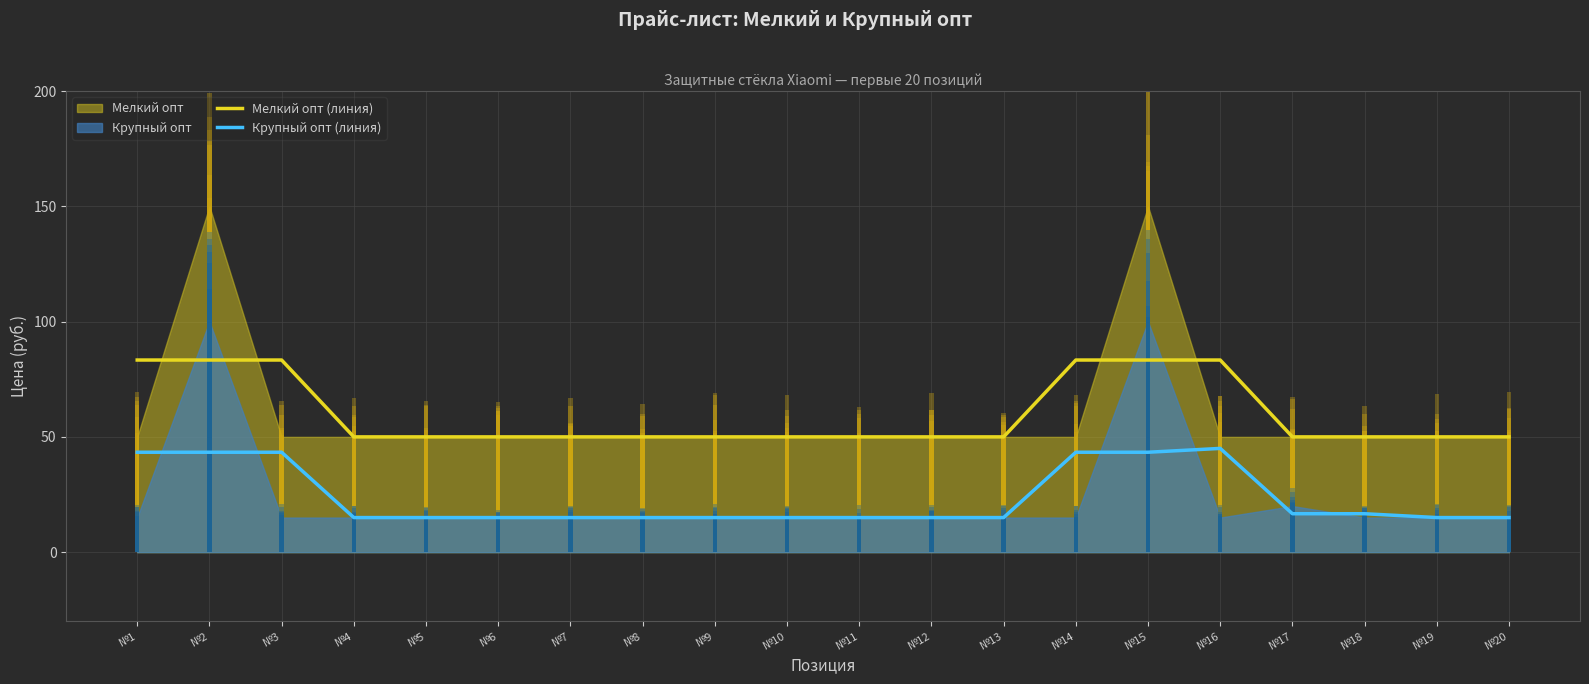

Does the chart contain stacked bars?

No